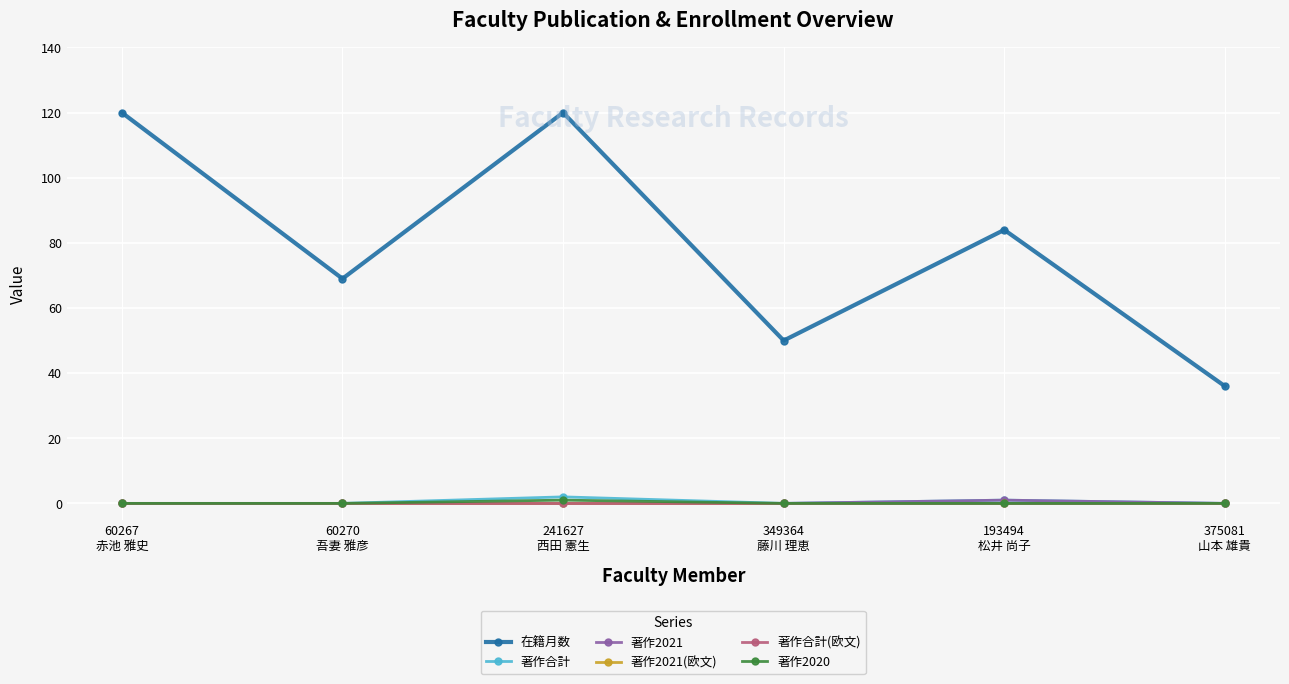

Is the value of 在籍月数 at 60267
赤池 雅史 greater than the value of 著作2021 at 241627
西田 憲生?

Yes